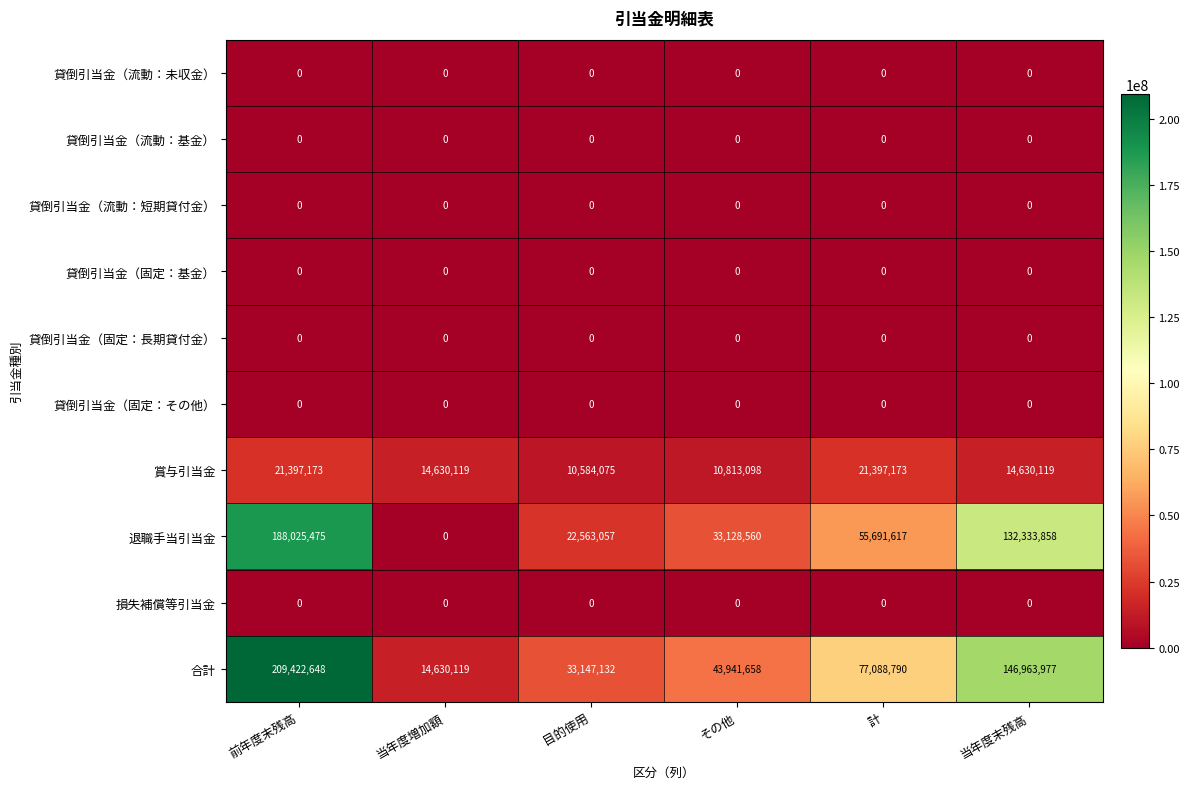

At which category is the sum across all series the highest?

前年度末残高